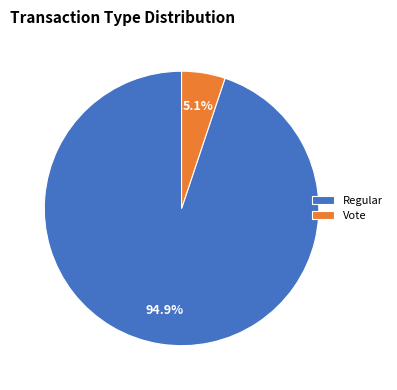

Rank the categories by value from lowest to highest.

Vote, Regular